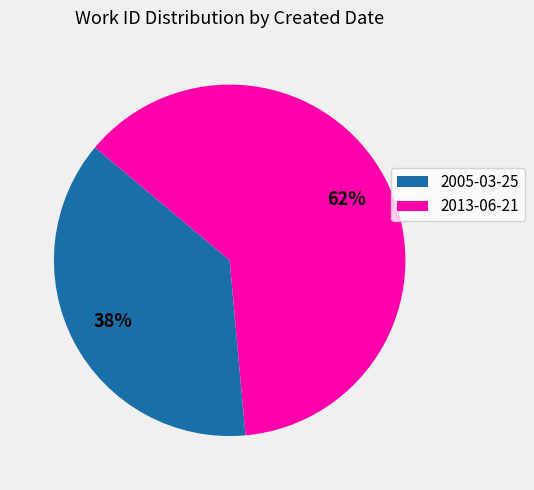

Combined, do 2013-06-21 and 2005-03-25 account for over 50%?

Yes